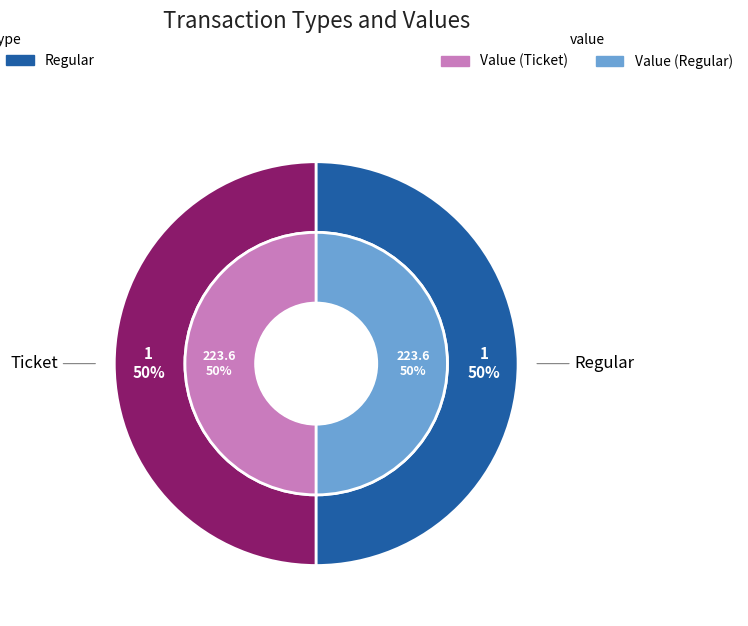

Does any single category account for the majority?

No